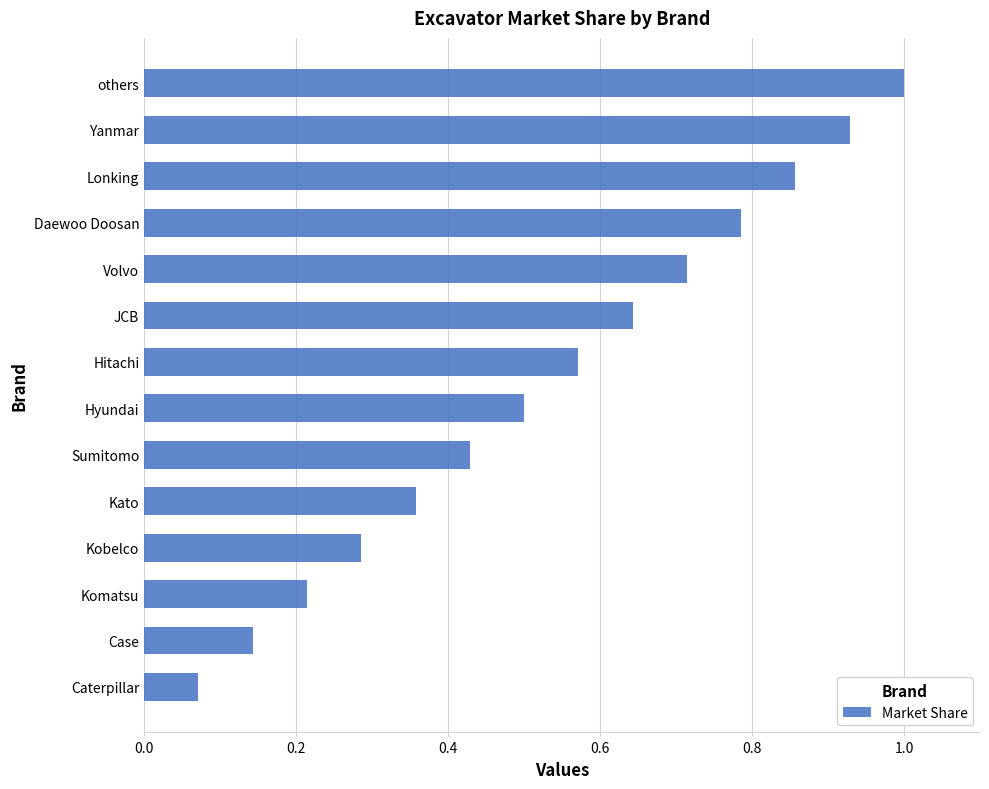

What is the greatest value displayed?

1.0